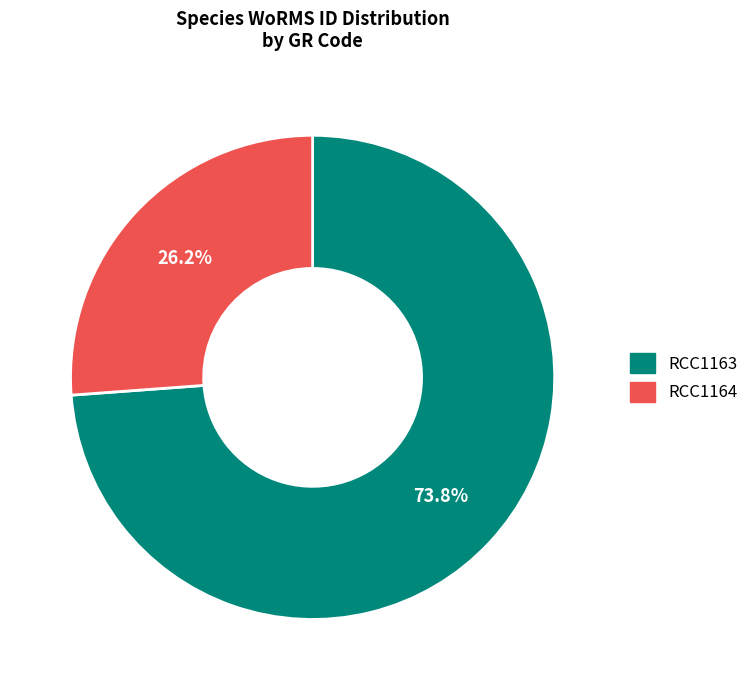

Count the number of slices in the pie.

2